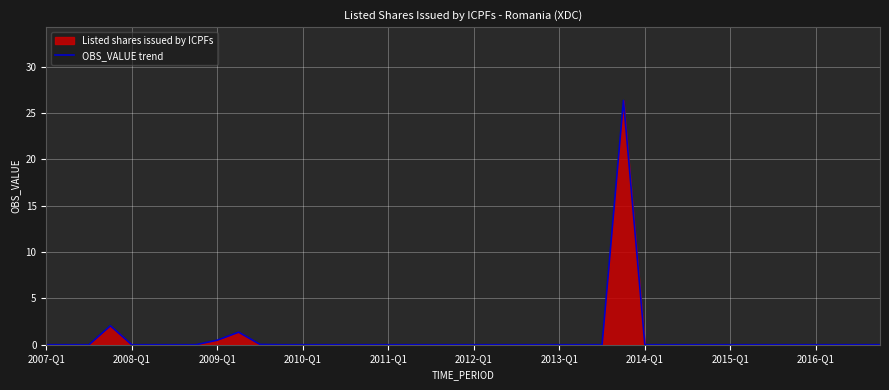

True or false: the data shows 16.3 at 23.

False